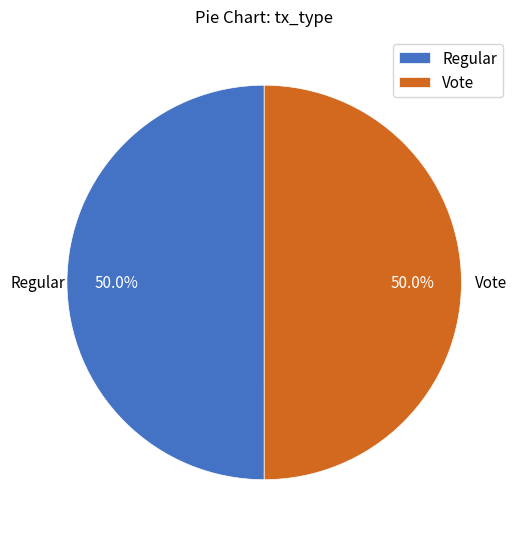

Approximately how many times larger is the value at Vote compared to Regular?

1.0